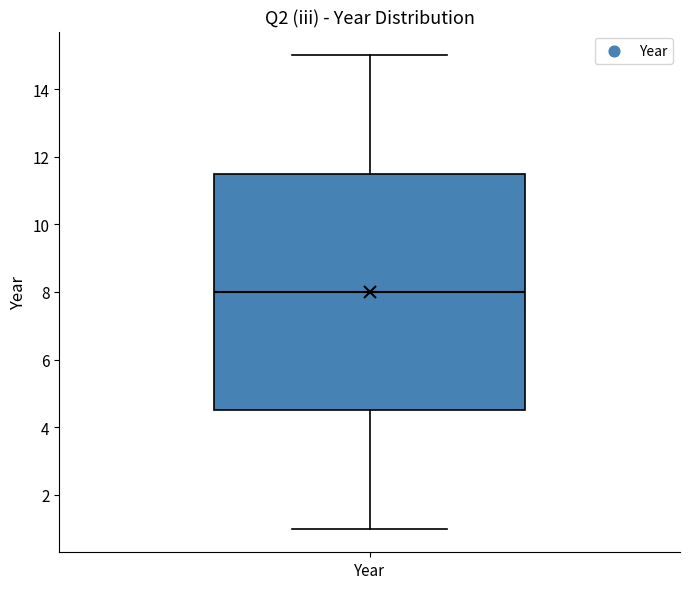

Read this box plot against the y-axis: the position of the median line, the range covered by the box, and the ends of both whiskers. The values are not printed on the chart, so give them approximately, as read against the axis.

median 8.0, box 4.6 to 11.6, whiskers 1.0 to 15.0